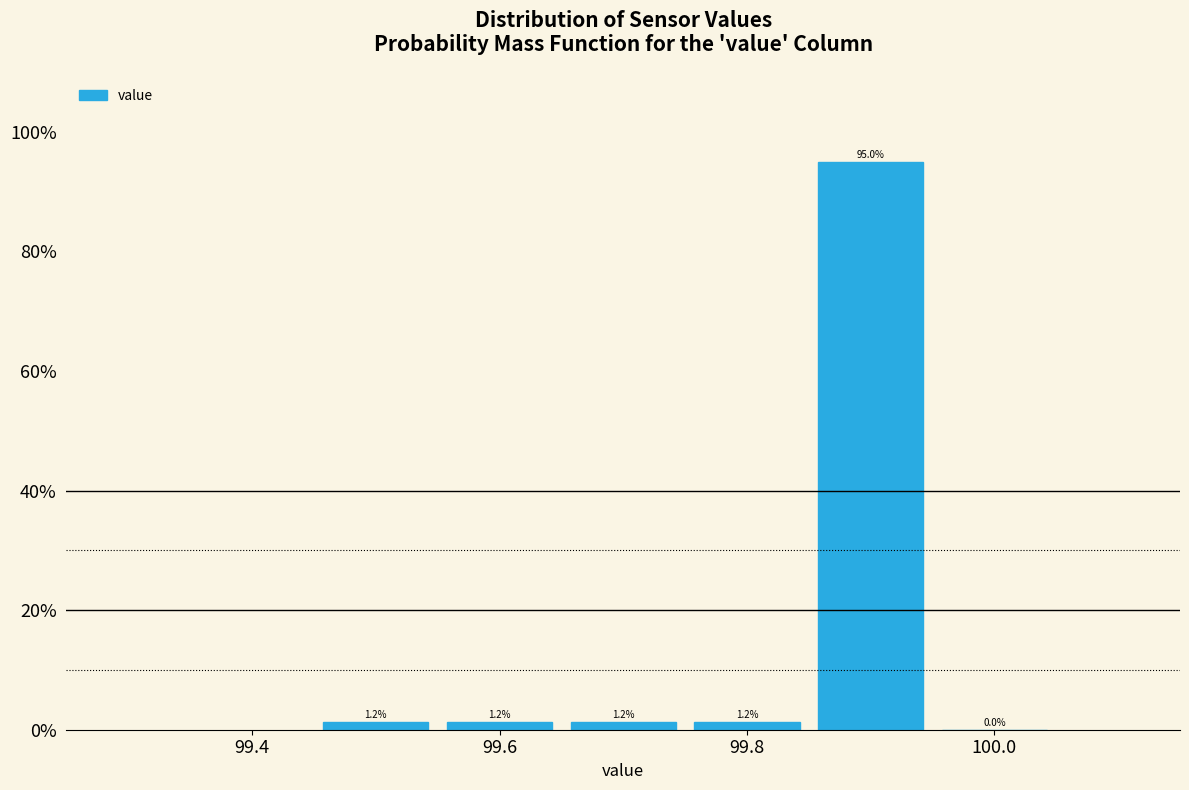

Reading left to right, transcribe this chart: for each bar, give the range it covers on the x-axis and its height. The bar edges are not printed on the chart, so give them approximately, as read against the axis.

99.45 to 99.55: 1.2
99.55 to 99.65: 1.2
99.65 to 99.75: 1.2
99.75 to 99.85: 1.2
99.85 to 99.95: 95.0
99.95 to 100.05: 0.0